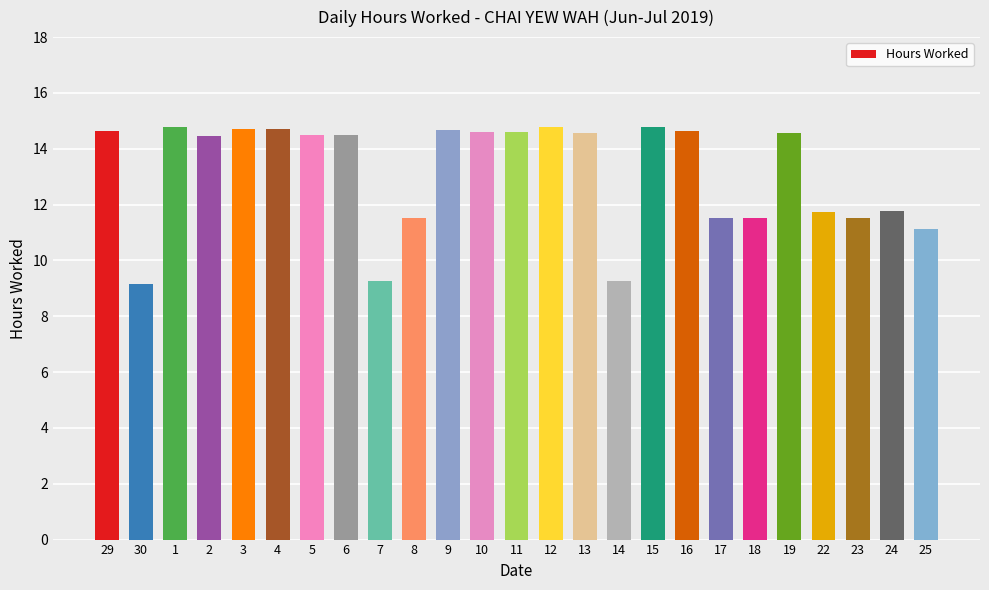

At which label does the data first exceed 14?

29